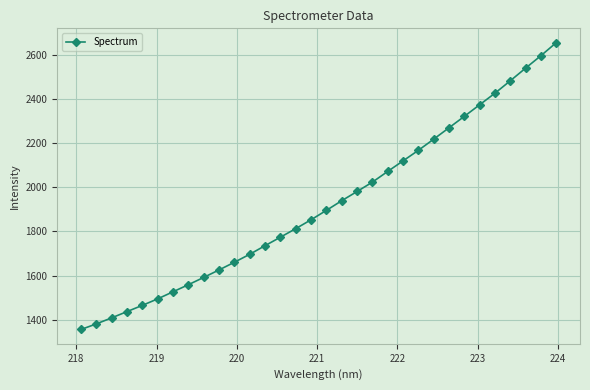

Does the chart have visible grid lines?

Yes